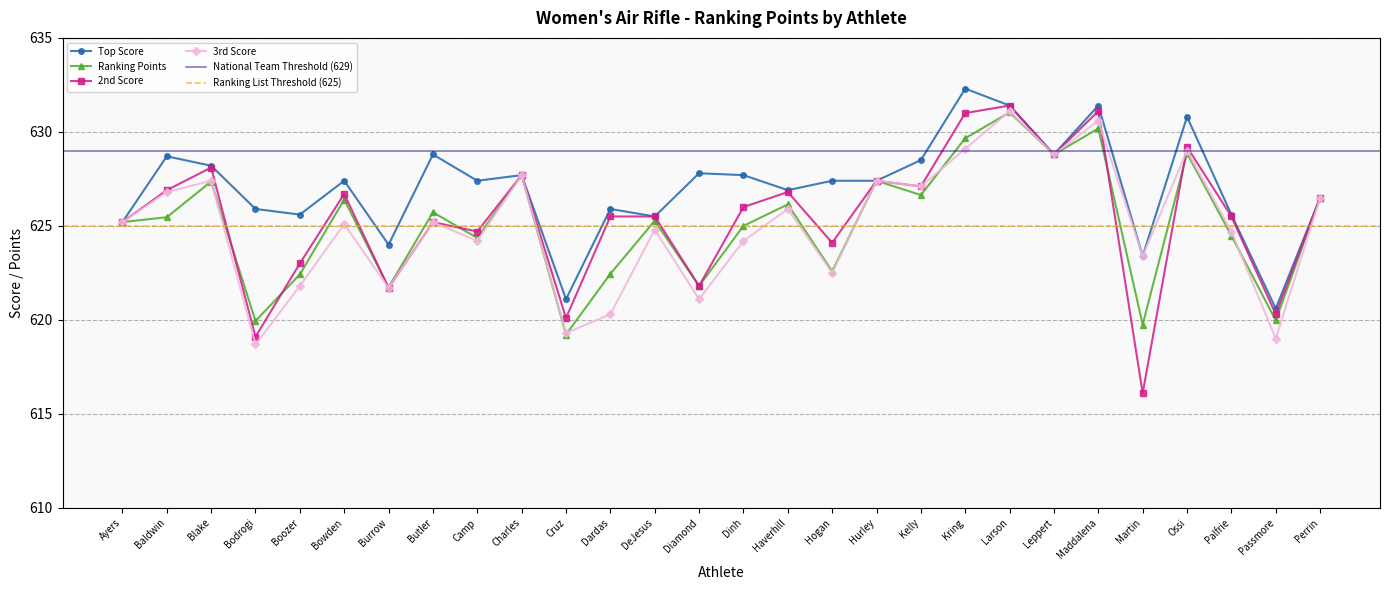

Is the value of 3rd Score at DeJesus greater than the value of Top Score at Bowden?

No